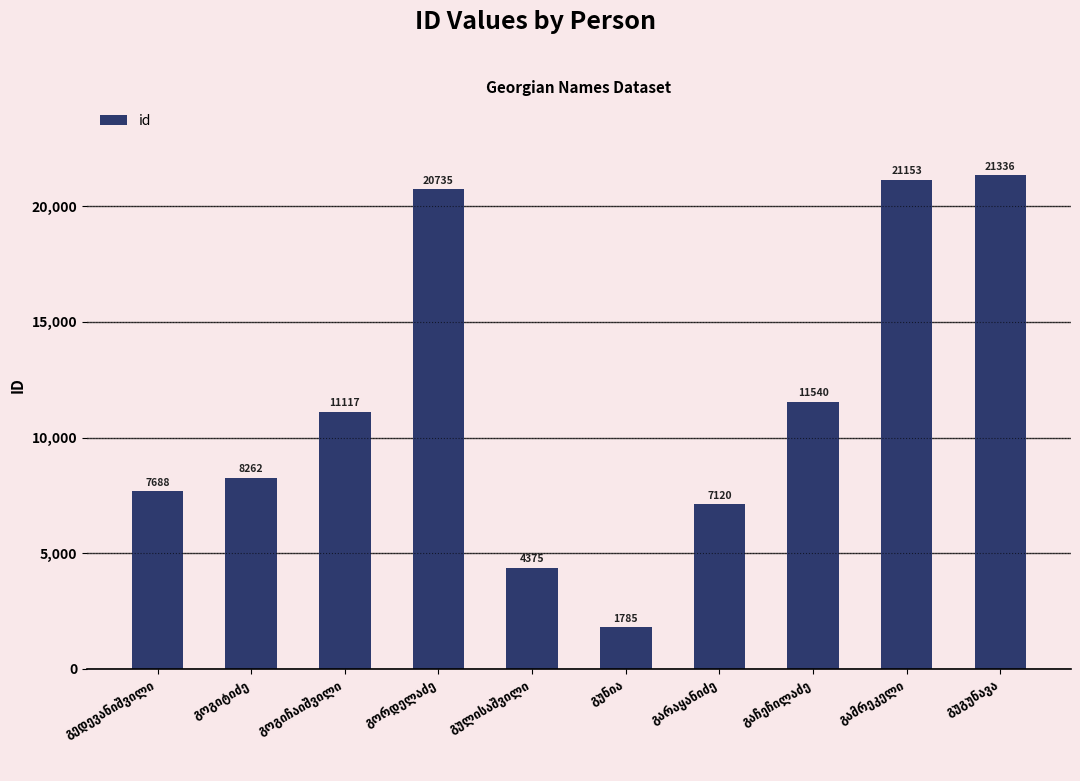

How many bars are there in total?

10